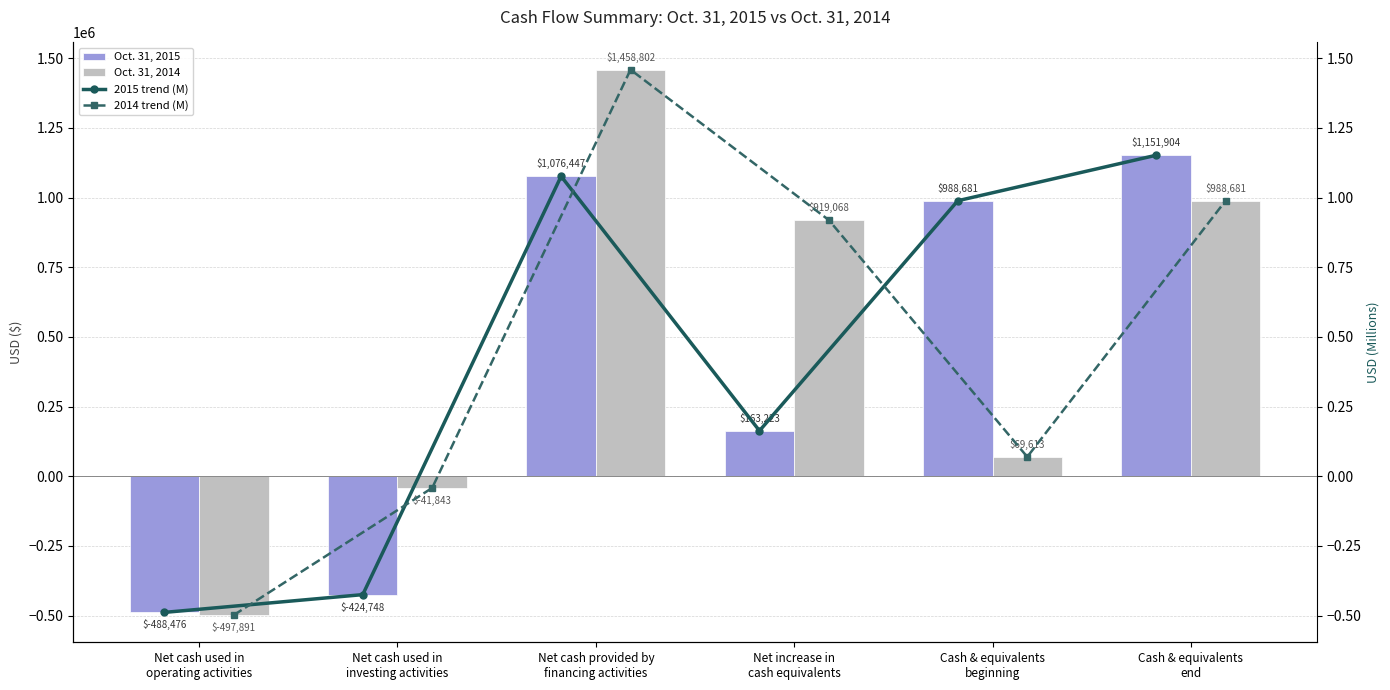

What is the sum of all 2015 trend (M) values?

2.5